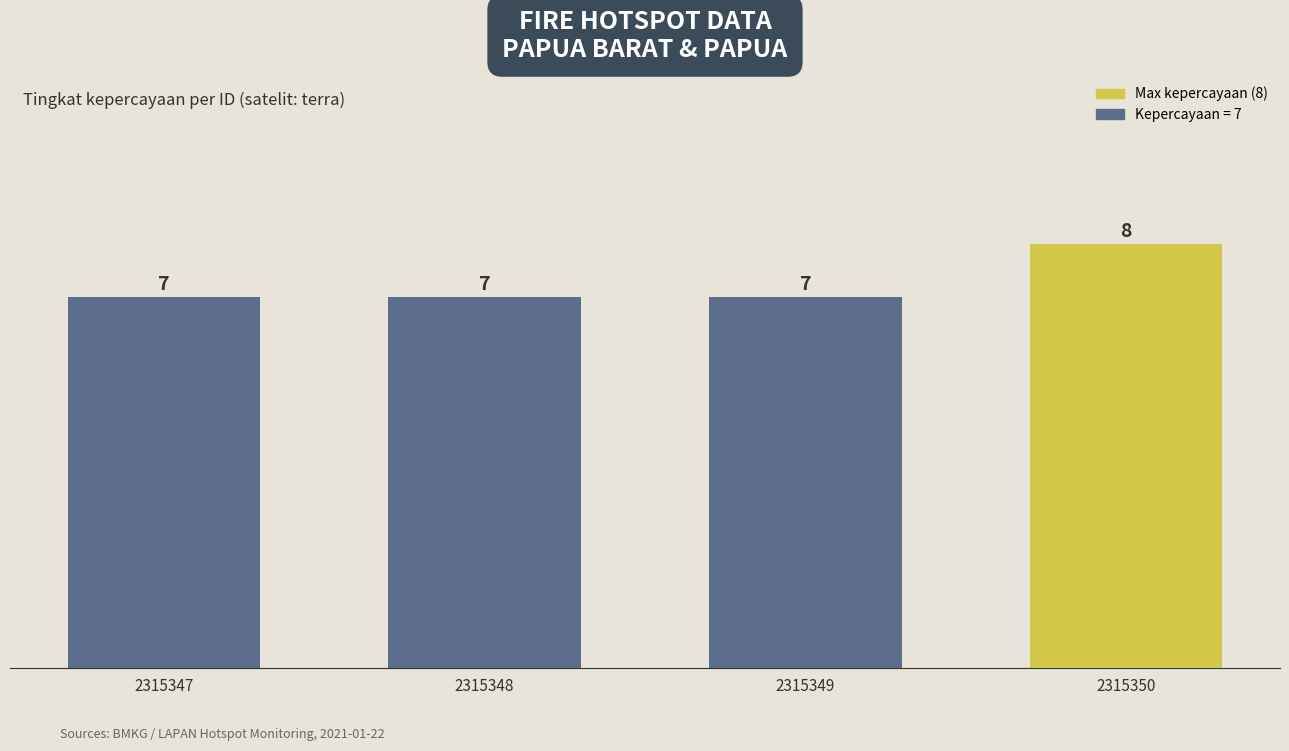

What is the difference between the maximum and minimum values?

1